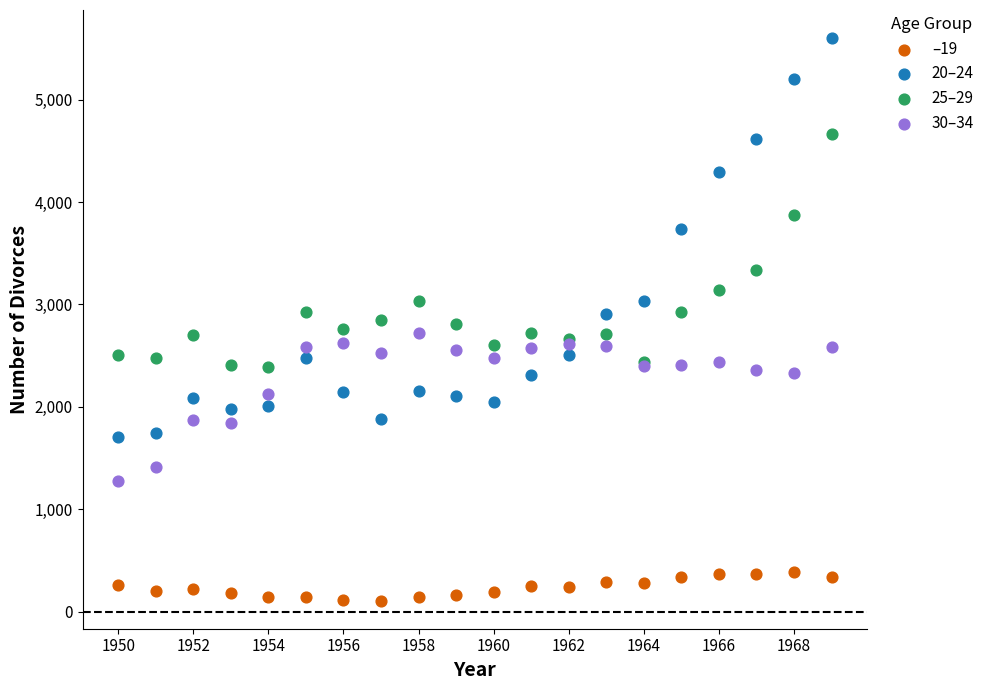

Which series has the largest Y range (max minus min)?

20–24